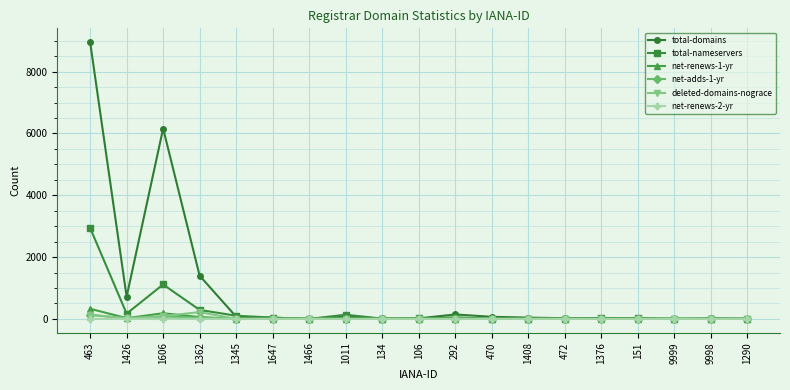

How many lines are shown in the chart?

6